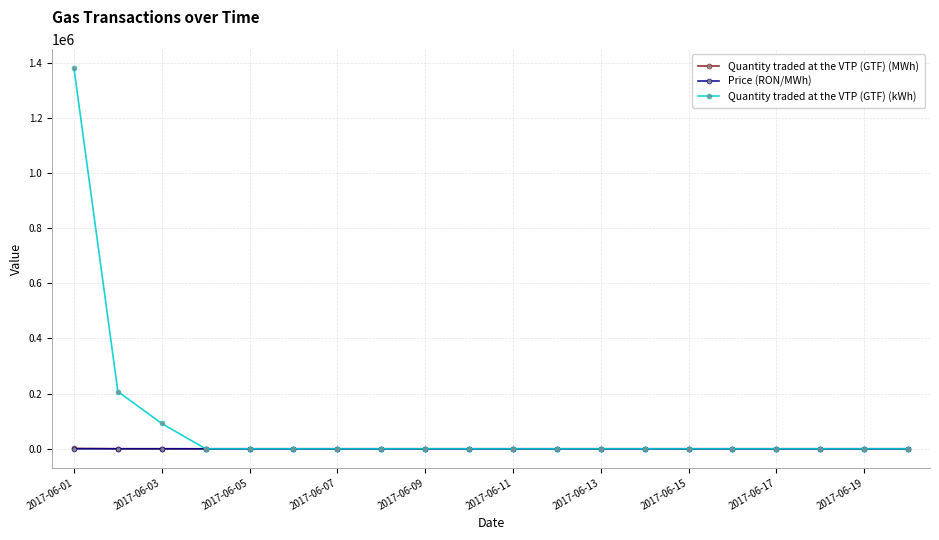

Which series has the largest total across all categories?

Quantity traded at the VTP (GTF) (kWh)